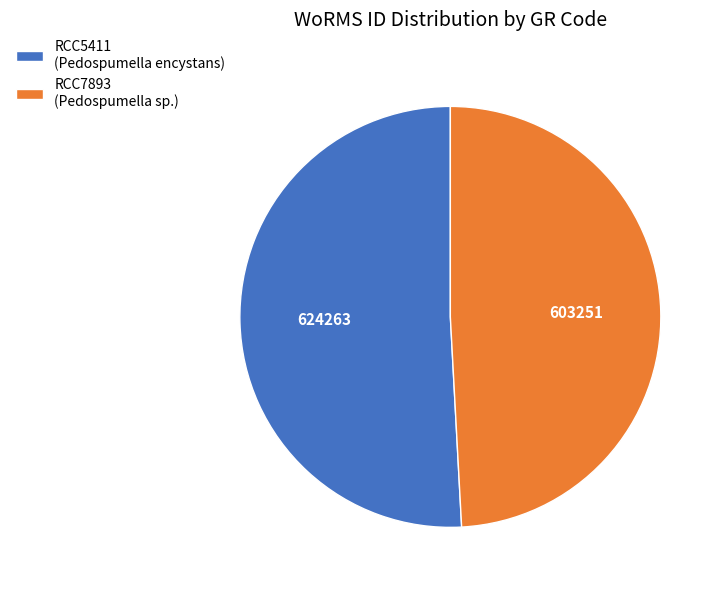

Is there a majority slice in this chart?

Yes